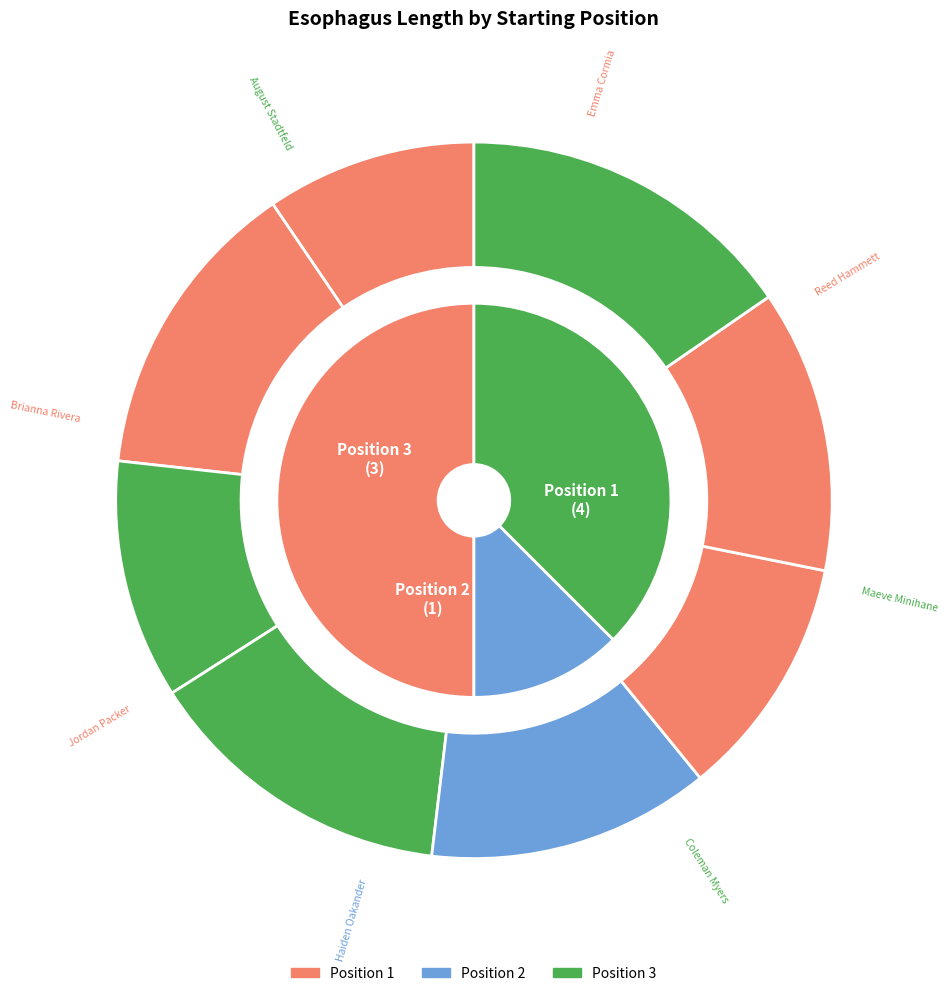

Which has a higher value, Position 3 (Haiden Oakander) or Position 1 (Brianna Rivera)?

Position 3 (Haiden Oakander)